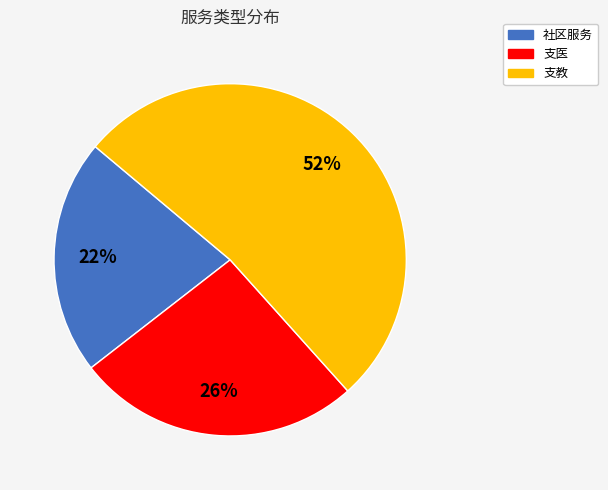

Which category accounts for the majority?

支教